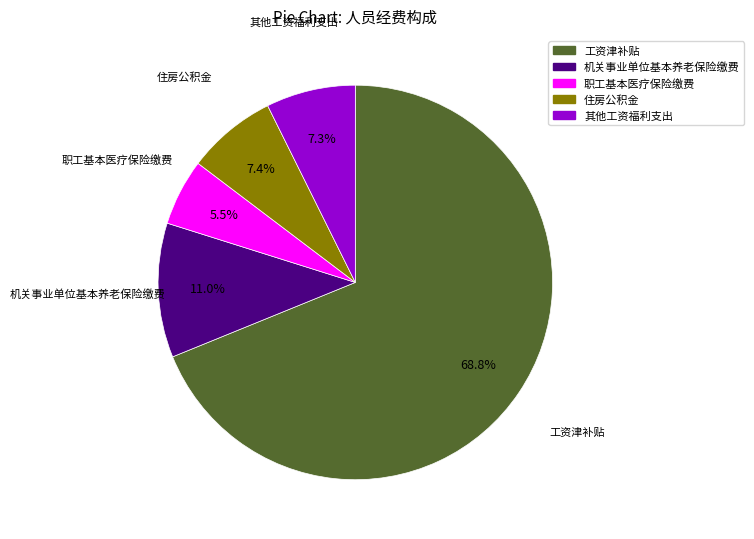

How many slices are in this pie chart?

5